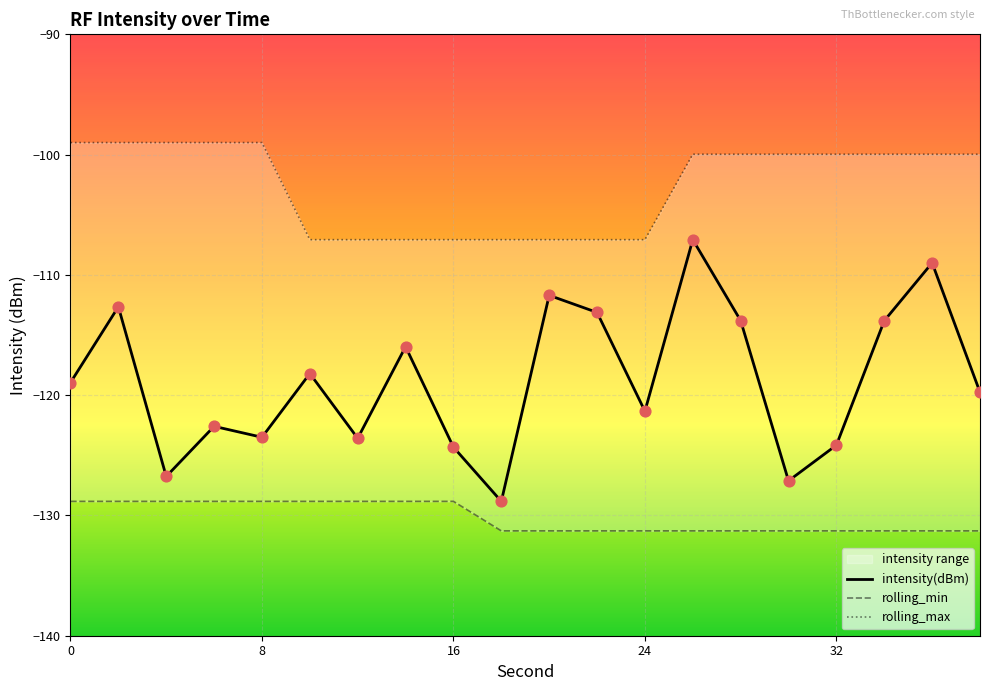

Which series has the largest total across all categories?

rolling_max